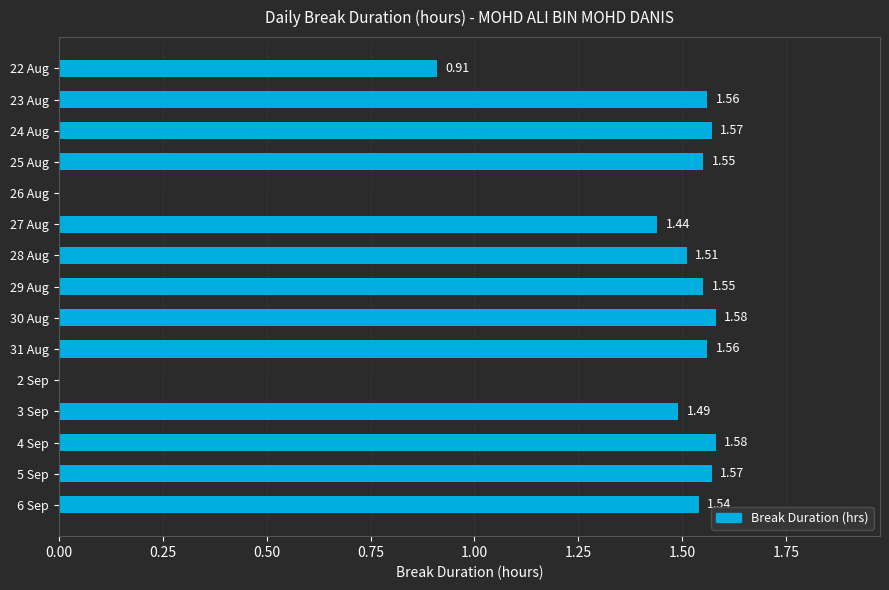

Are the bars horizontal?

Yes